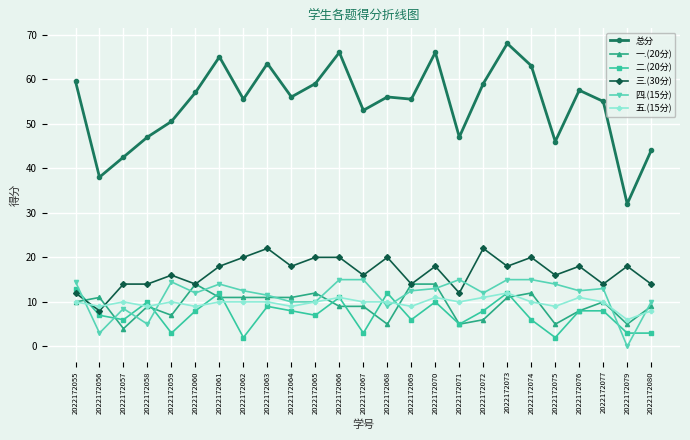

True or false: 总分 and 一.(20分) intersect in this chart.

False